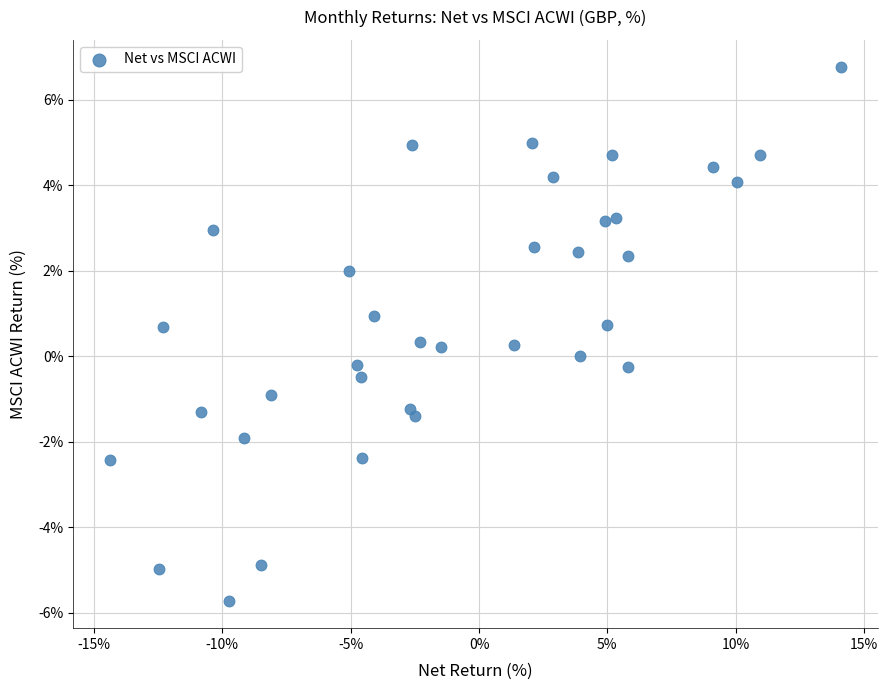

What is the range of Y values (max minus min)?

12.5